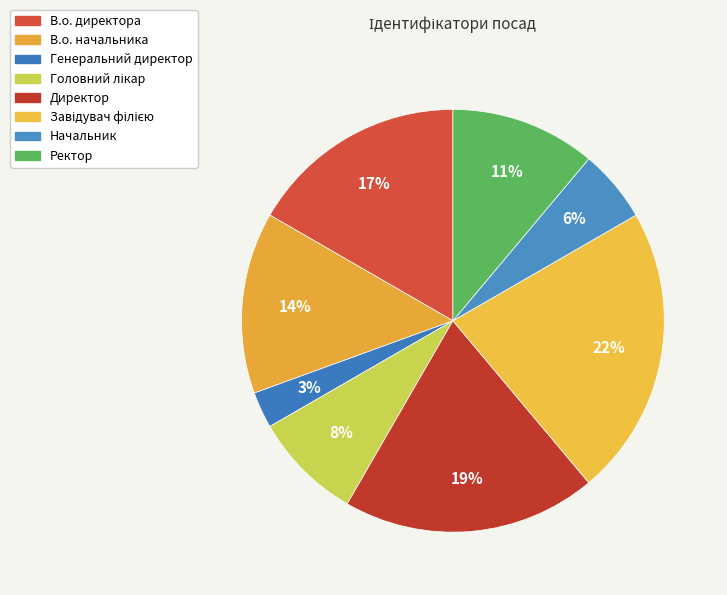

True or false: Головний лікар accounts for 1% of the total.

False